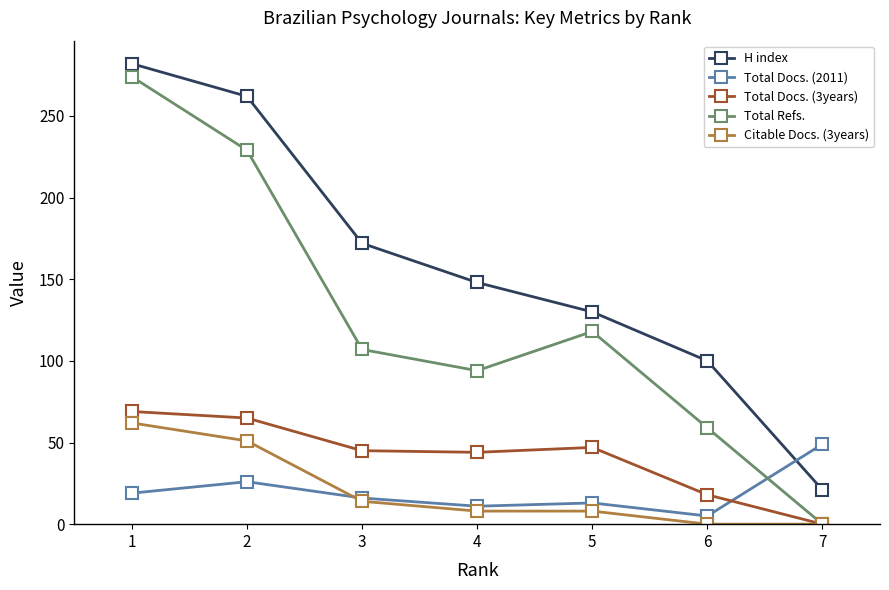

Is it true that Total Refs. equals 0 at 7?

True